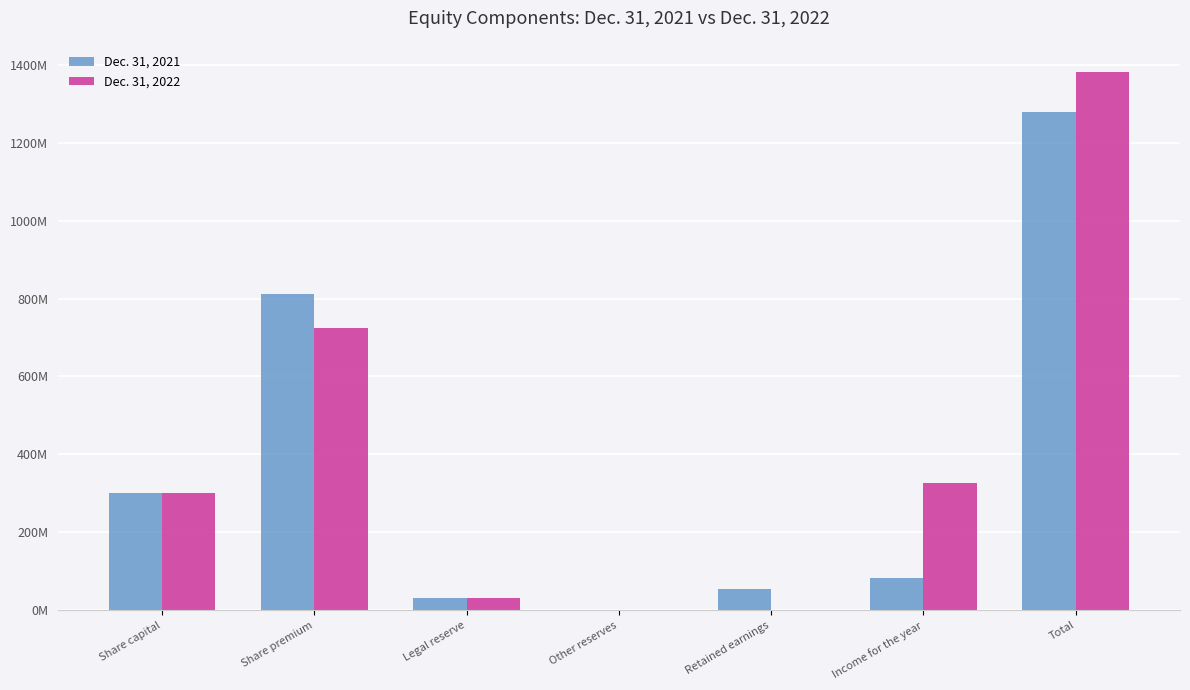

Reading right to left, what are all the values shown in this chart?

Dec. 31, 2021: 1279355062	82223318	54937672	0	31449646	810384842	300359584
Dec. 31, 2022: 1381806276	326479873	0	0	31449646	723517174	300359584